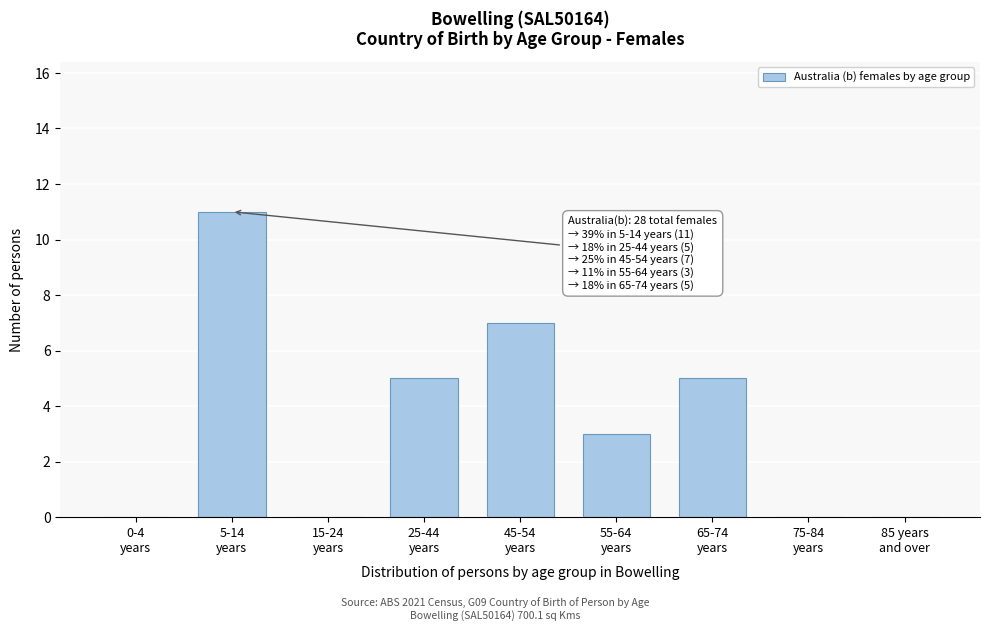

What is the greatest value displayed?

11